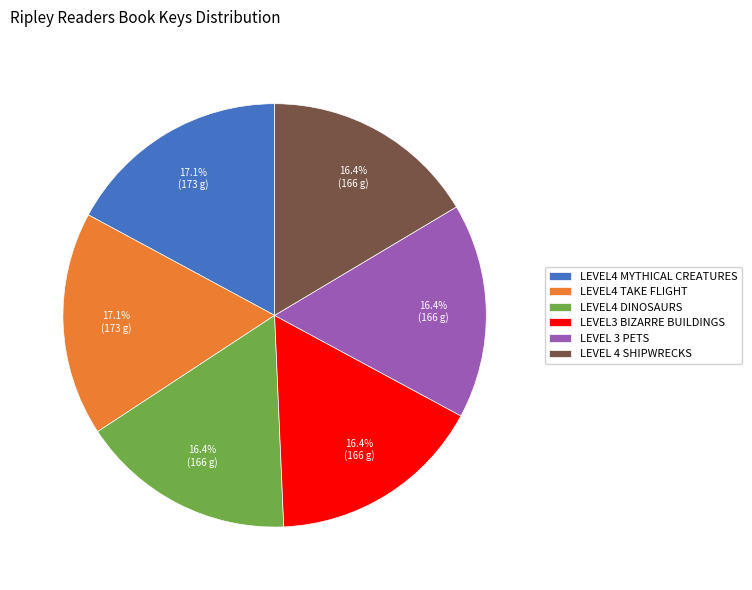

Is there any slice that represents more than half of the pie?

No